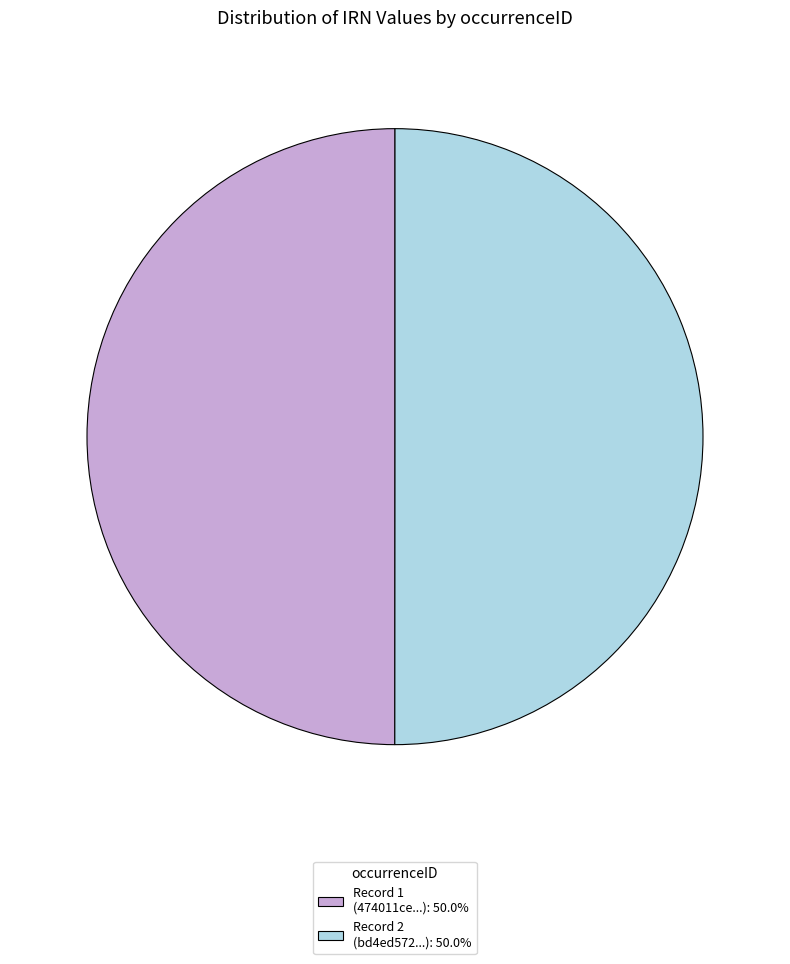

Approximately how many times larger is the value at Record 1 (474011ce...): 50.0% compared to Record 2 (bd4ed572...): 50.0%?

1.0